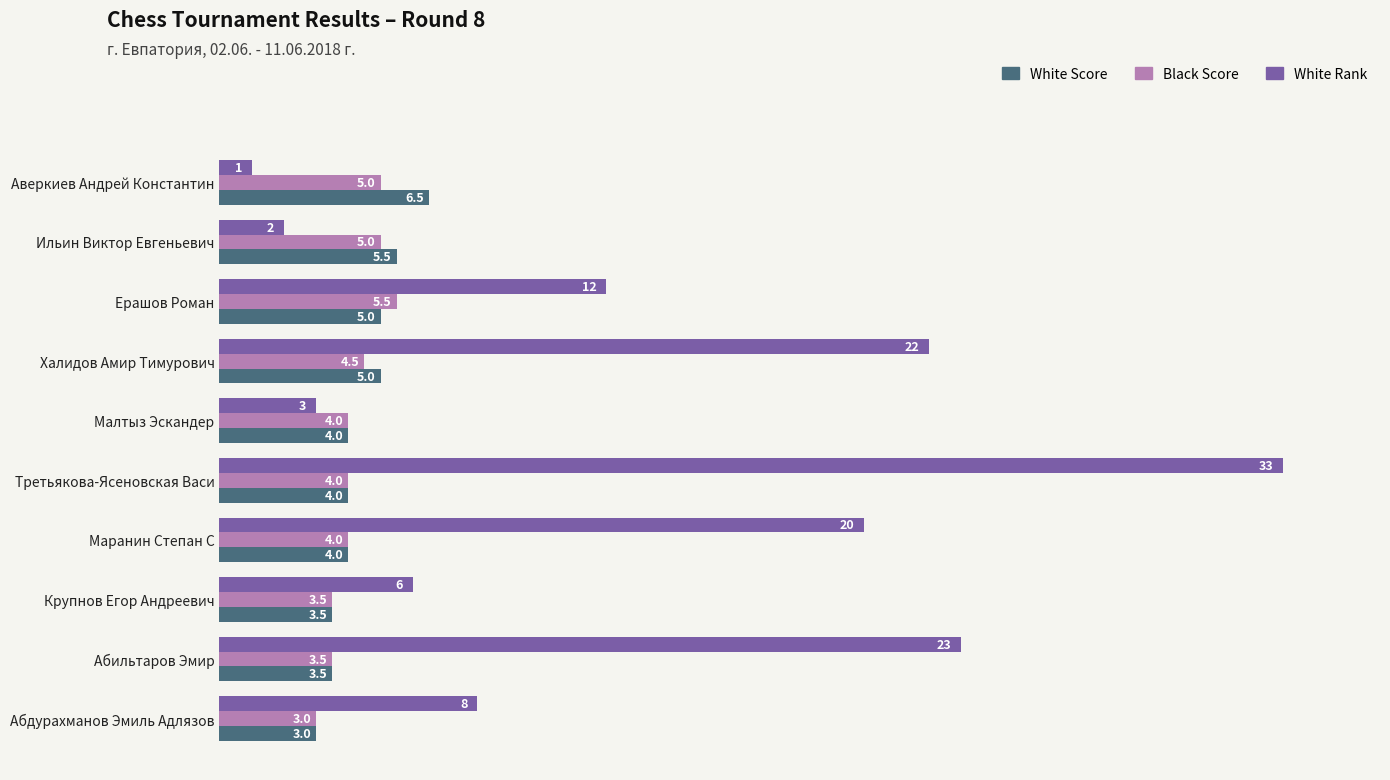

What is the smallest value displayed?

1.0